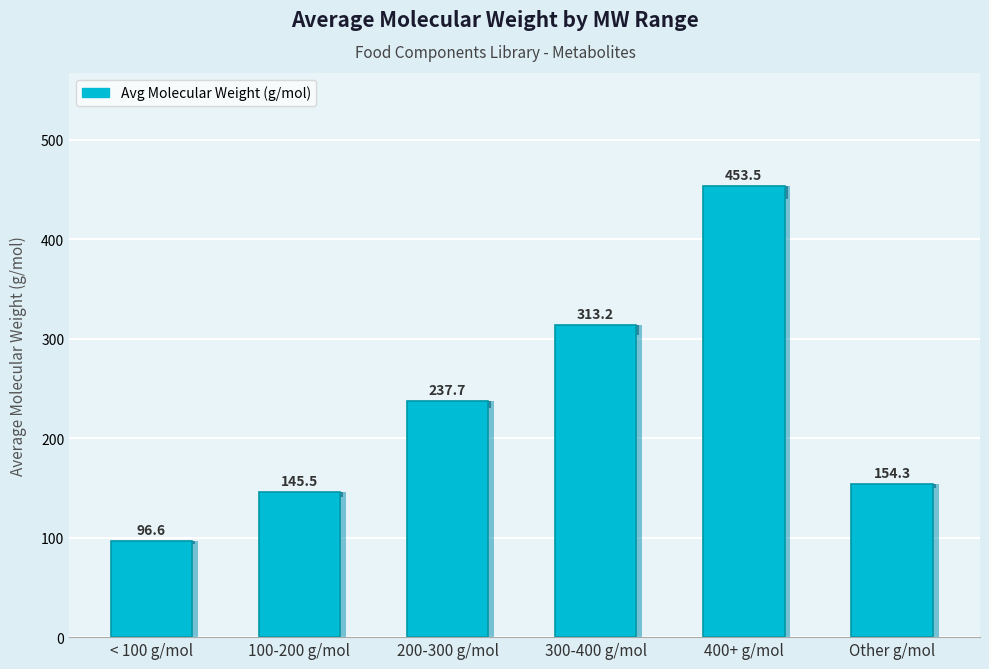

What value does the data have at 200-300 g/mol?

237.7